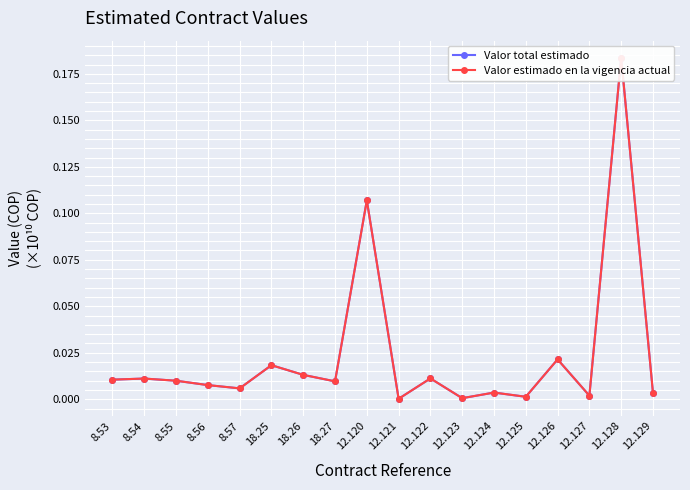

Which has a higher value, 12.124 or 18.26?

18.26